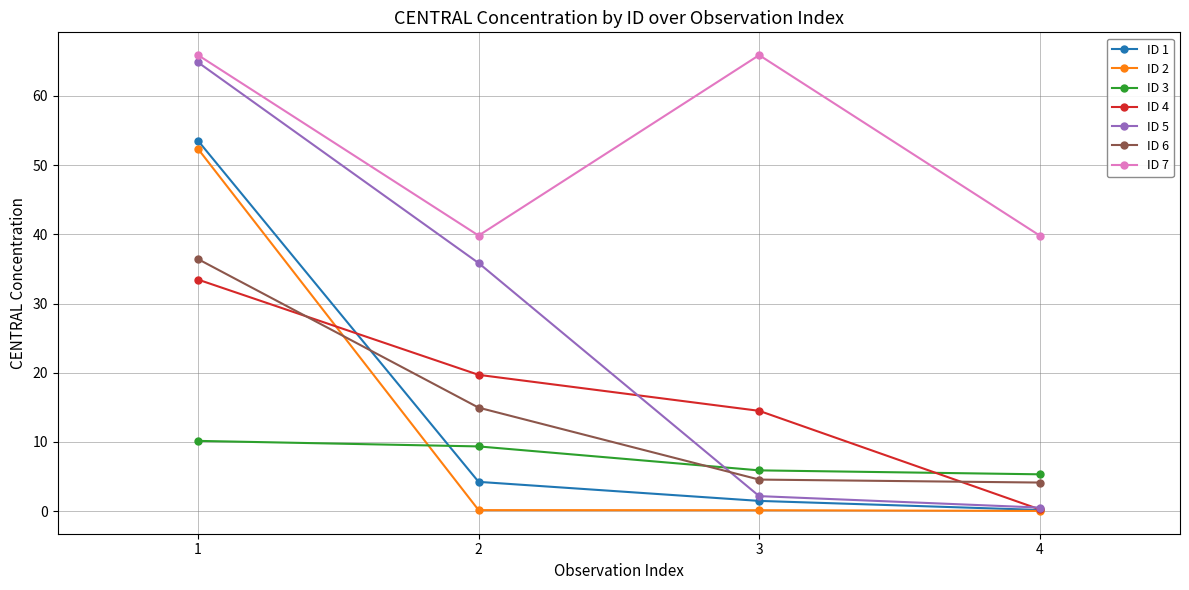

Which series changed the most between 1 and 2?

ID 2